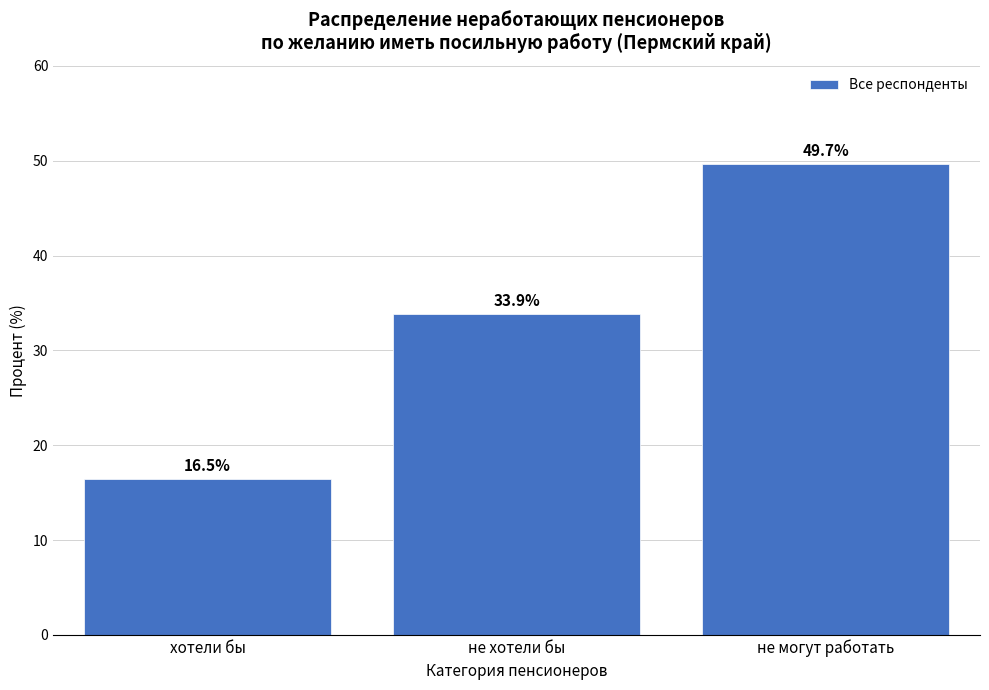

Reading left to right, extract all data points from this chart.

хотели бы=16.5	не хотели бы=33.9	не могут работать=49.7